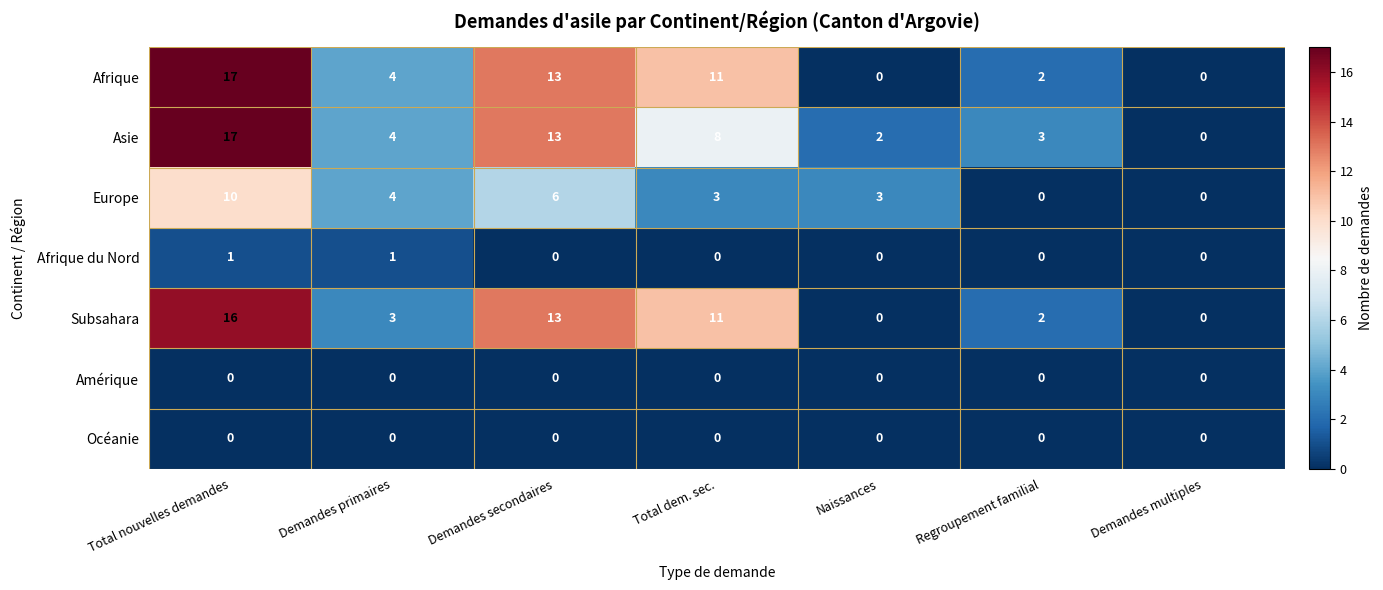

How many categories are shown in the chart?

7